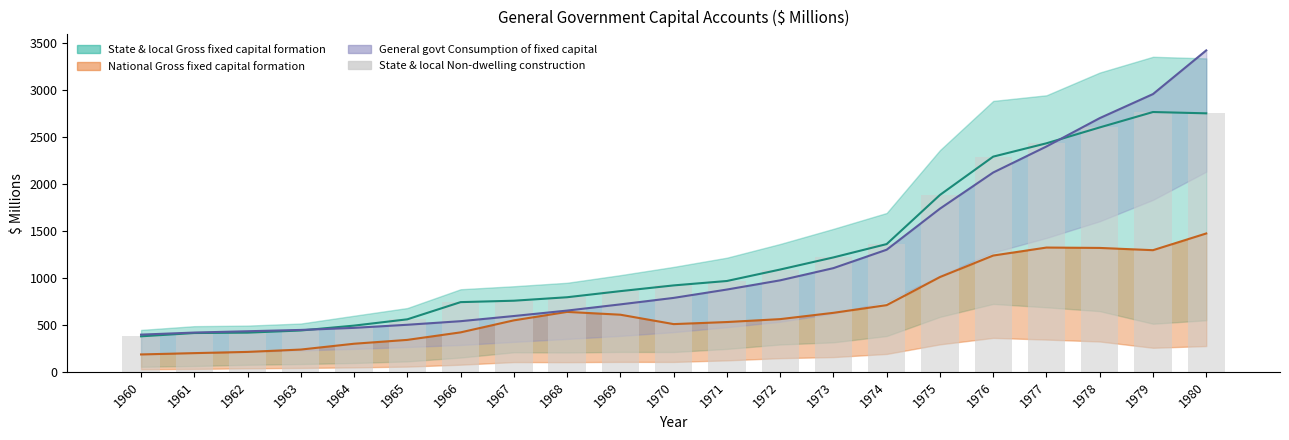

The value of State and local Non-dwelling construction at 1963 is 440. True or false?

True